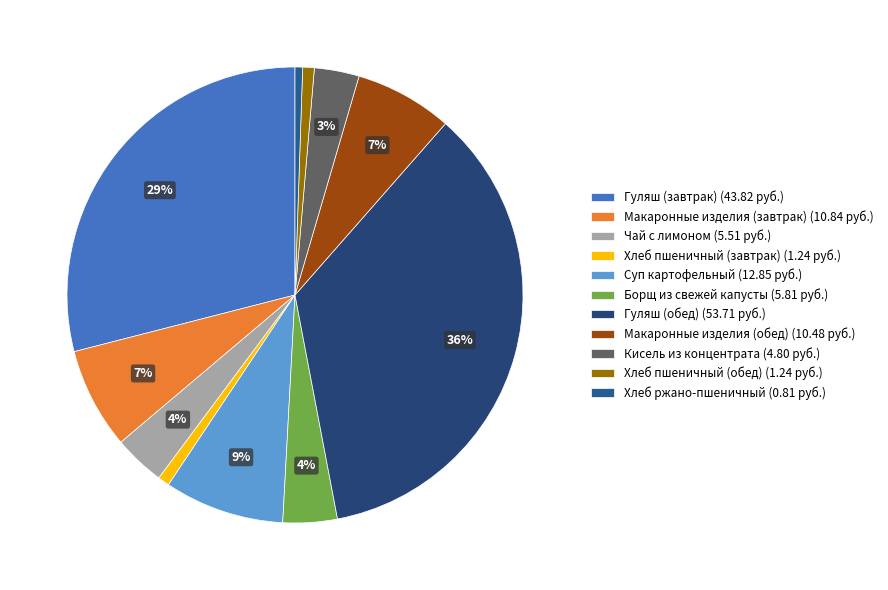

Between Суп картофельный and Гуляш (завтрак), which is larger?

Гуляш (завтрак)